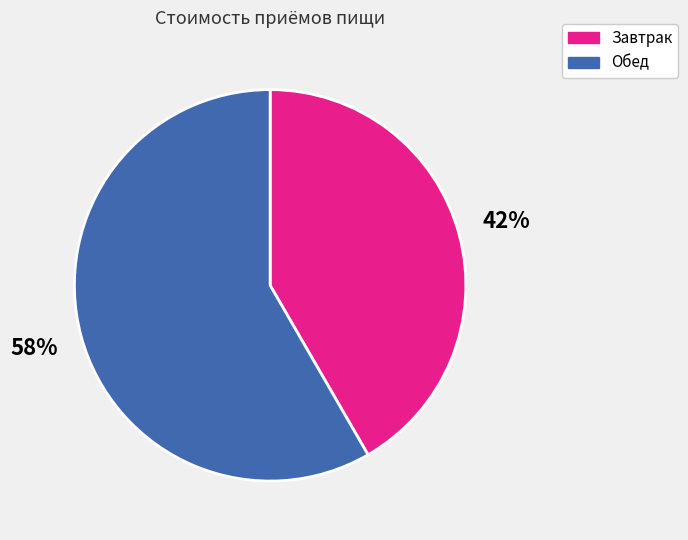

Approximately how many times larger is the value at Завтрак compared to Обед?

0.7